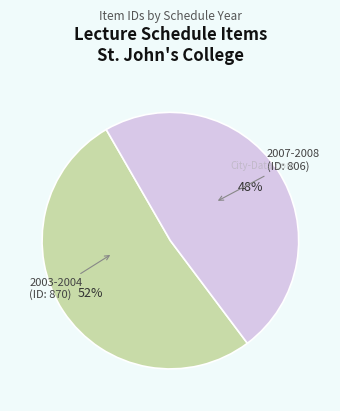

To the nearest percent, what is the average slice percentage?

50%